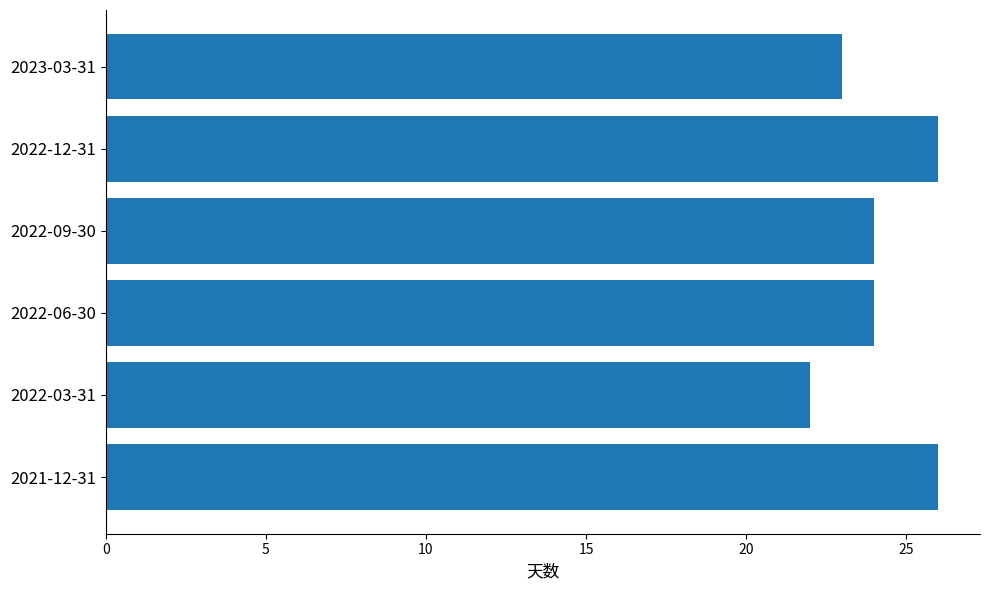

What is the sum of all values?

145